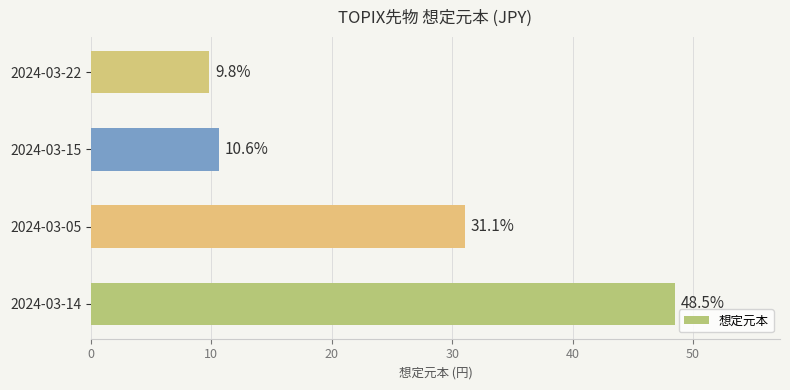

Are the bars grouped side by side (vs. stacked)?

No